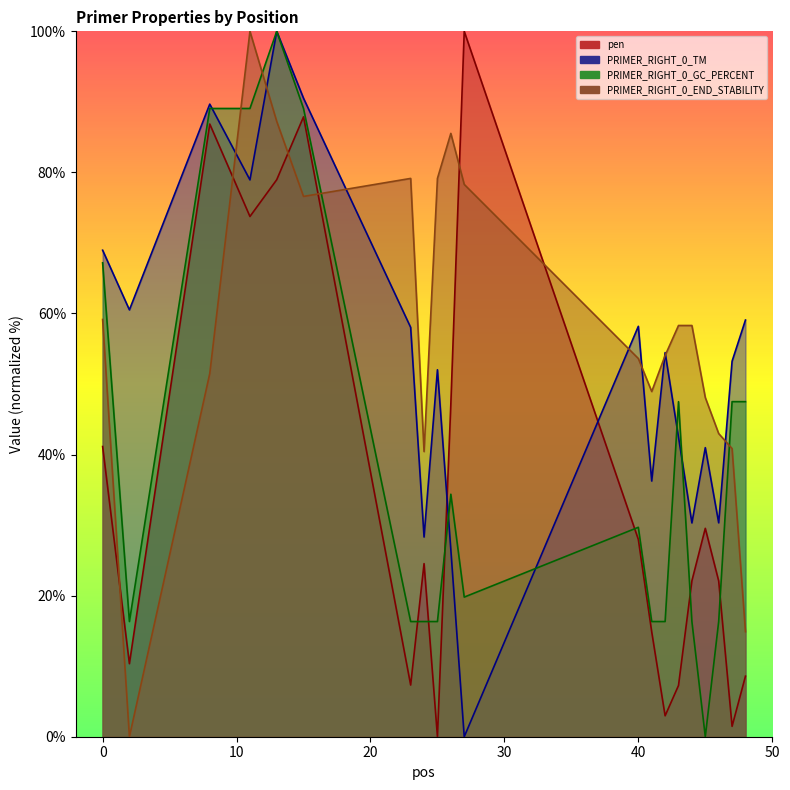

What is the difference between the second highest and second lowest values in the PRIMER_RIGHT_0_GC_PERCENT series?

72.7